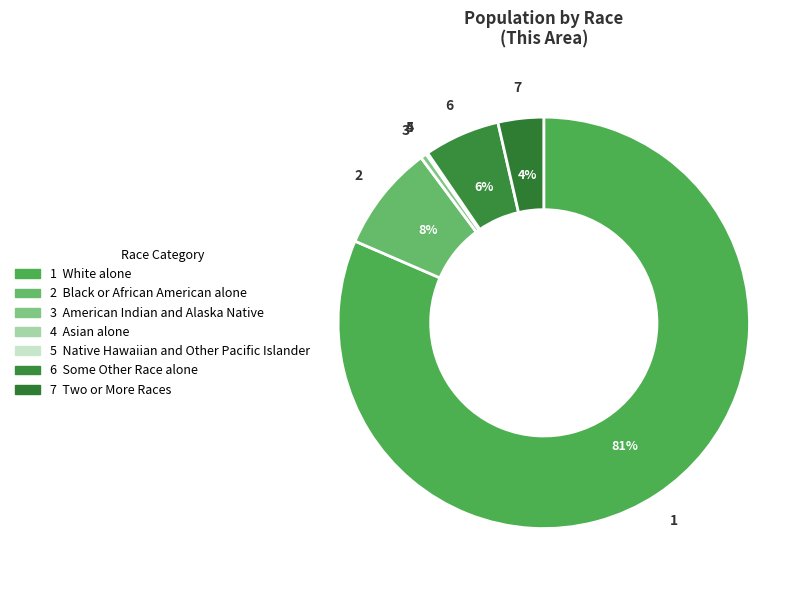

How many slices are in this pie chart?

7